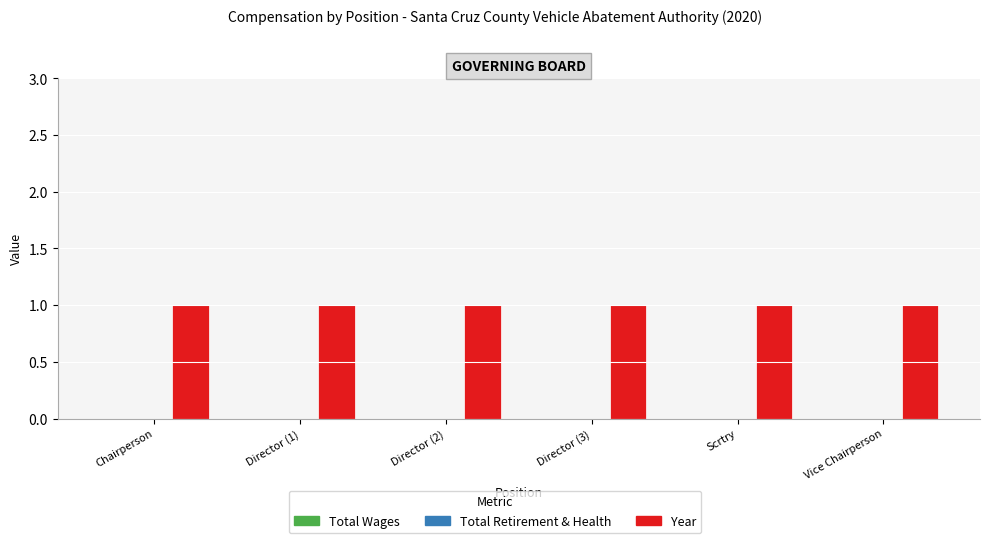

Which has a higher value, Director (1) or Director (2)?

Director (1)